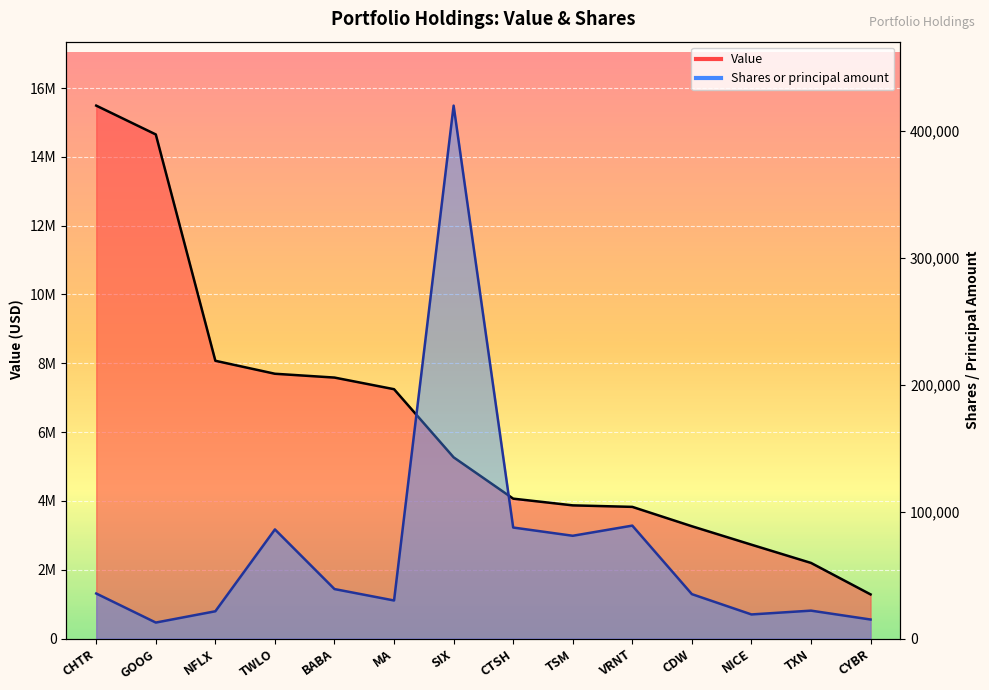

At which category is the sum across all series the highest?

CHTR